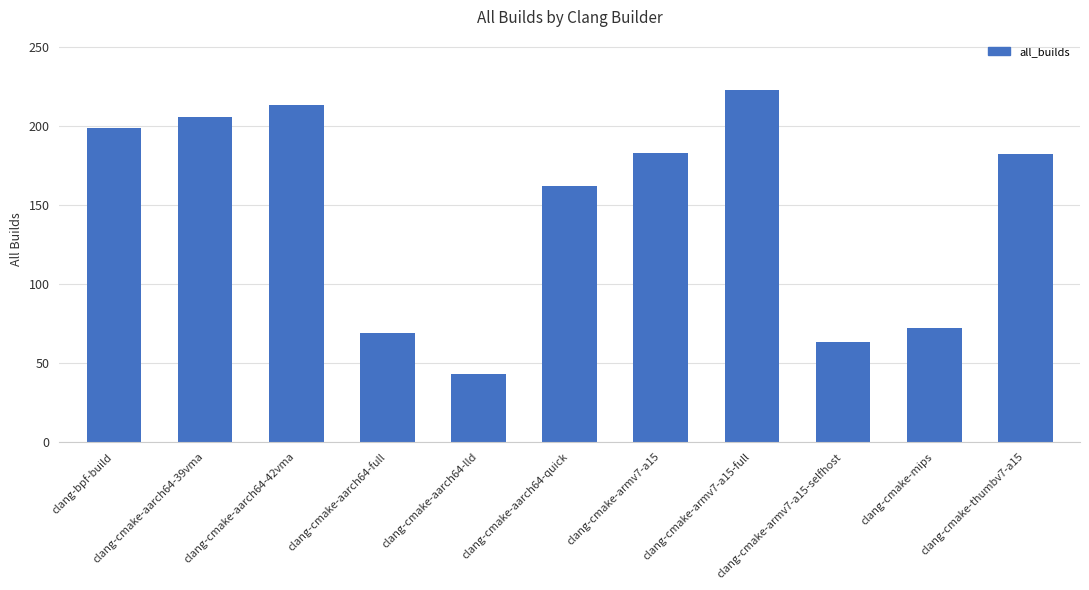

What is the change in value from clang-bpf-build to clang-cmake-armv7-a15?

-16